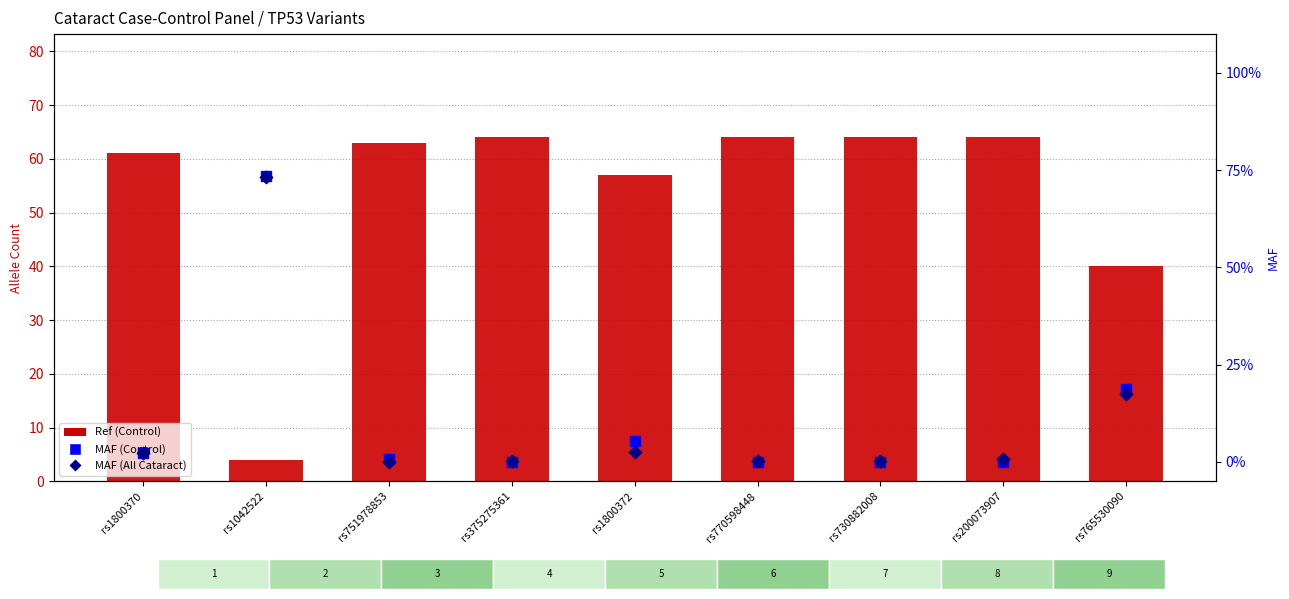

Which series has the largest total across all categories?

Ref (Control)